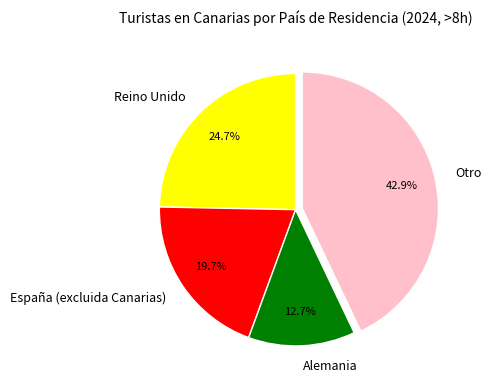

Which category has the biggest portion of the pie?

Otro